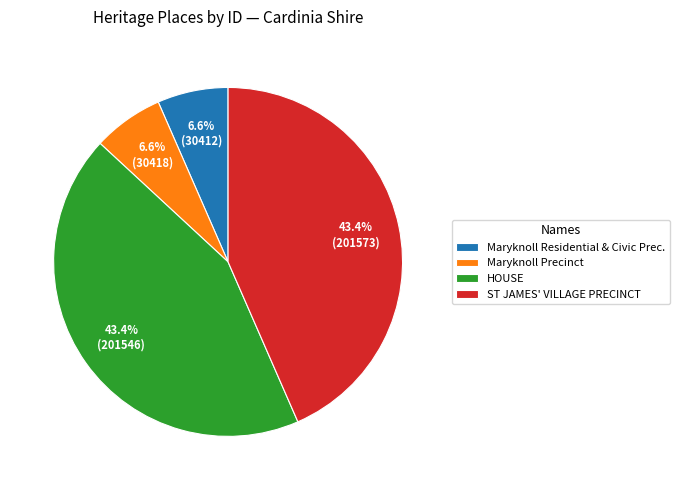

What is the ratio of the value at ST JAMES' VILLAGE PRECINCT to the value at Maryknoll Precinct?

6.6